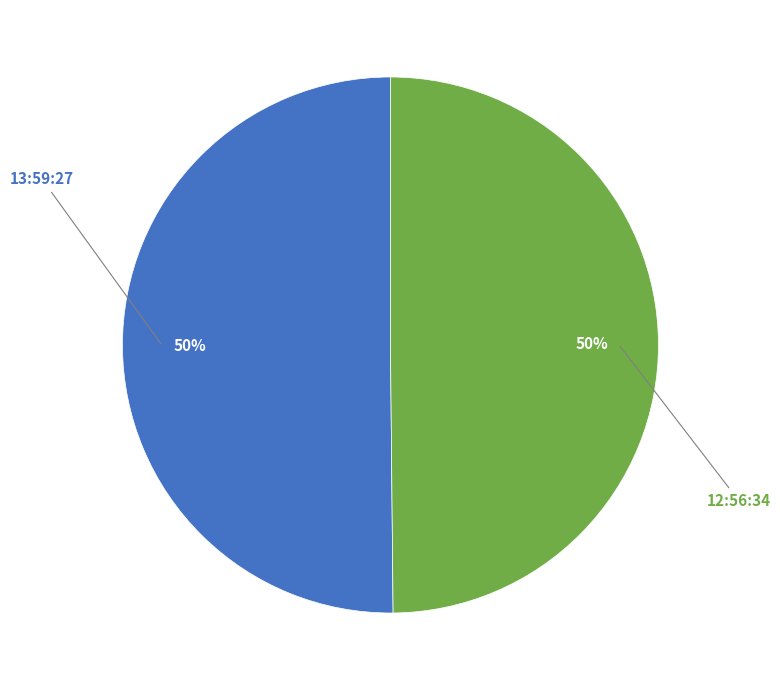

How many slices are in this pie chart?

2